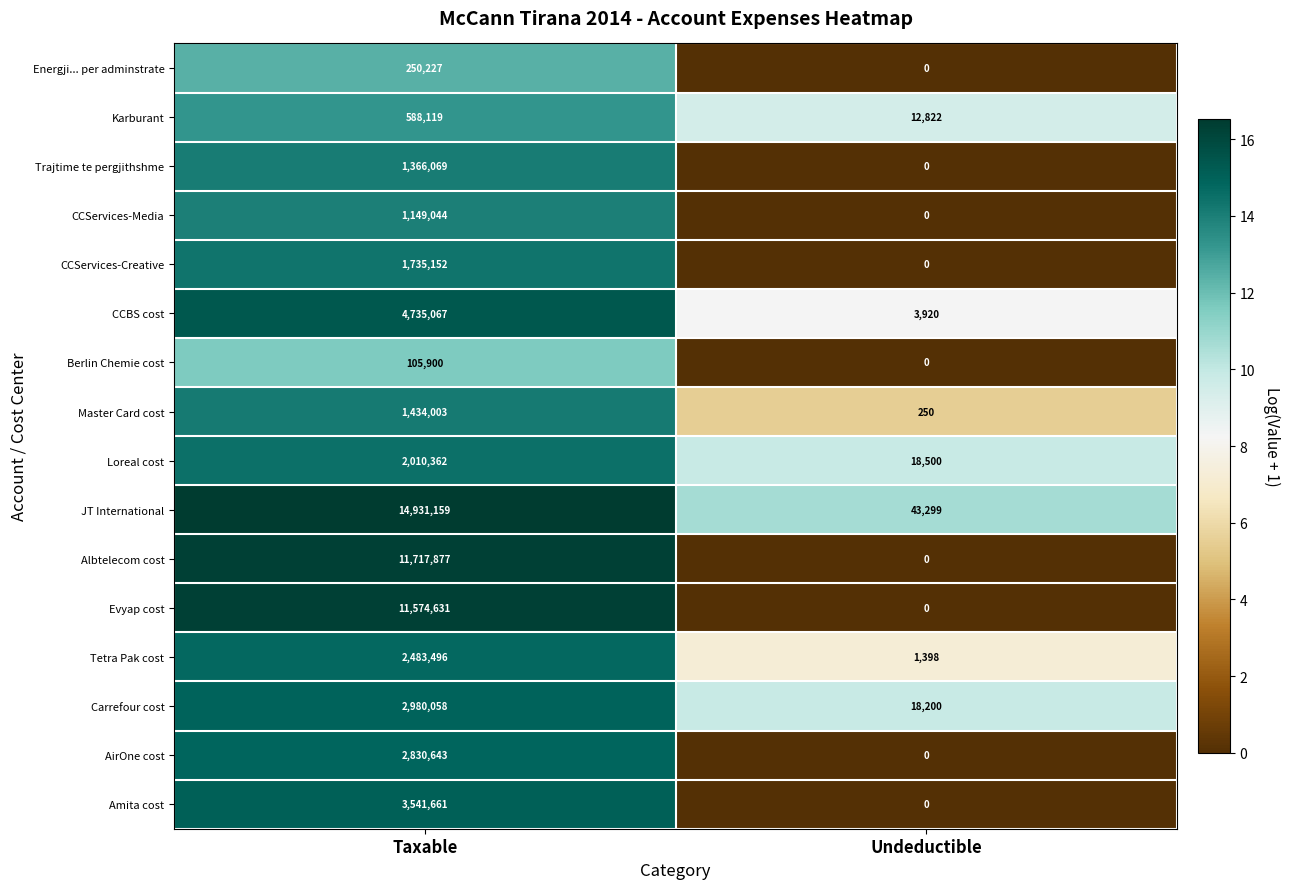

Is it true that Loreal cost equals 2010362 at Taxable?

True